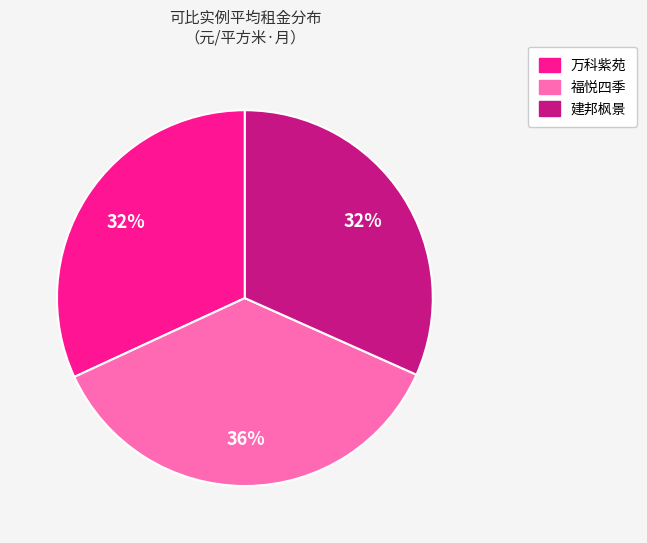

True or false: 福悦四季 accounts for 36% of the total.

True